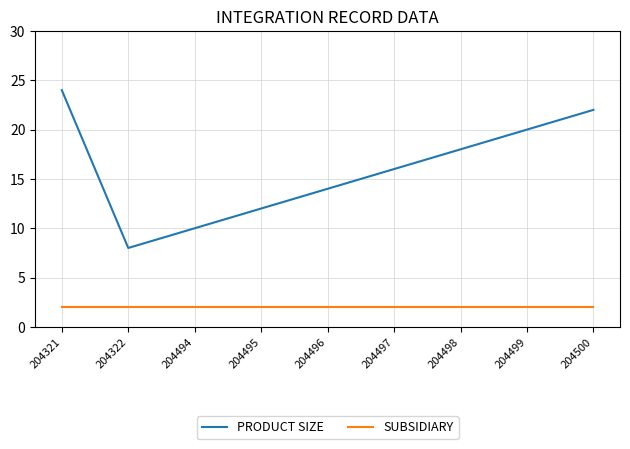

Reading left to right, list all the values displayed in this chart.

PRODUCT SIZE: 204321=24	204322=8	204494=10	204495=12	204496=14	204497=16	204498=18	204499=20	204500=22
SUBSIDIARY: 204321=2	204322=2	204494=2	204495=2	204496=2	204497=2	204498=2	204499=2	204500=2